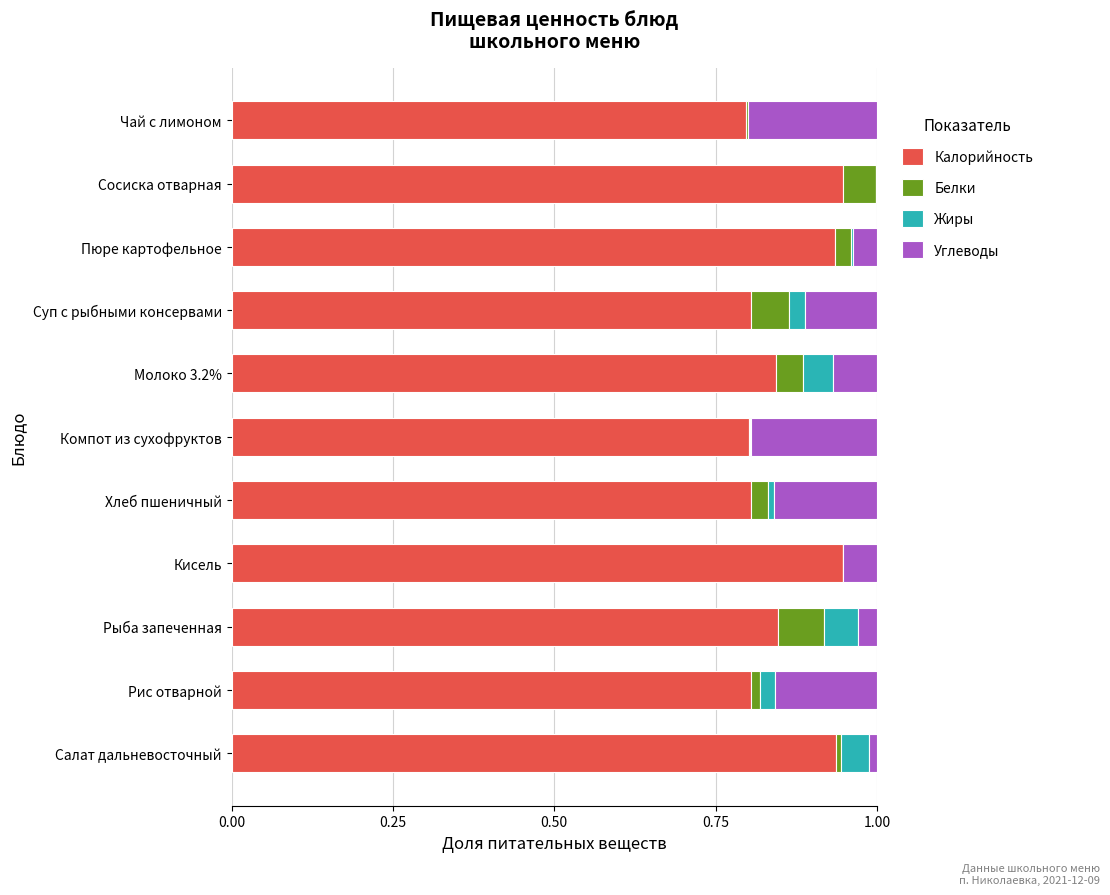

What is the total value across all series at Рыба запеченная?

1.0